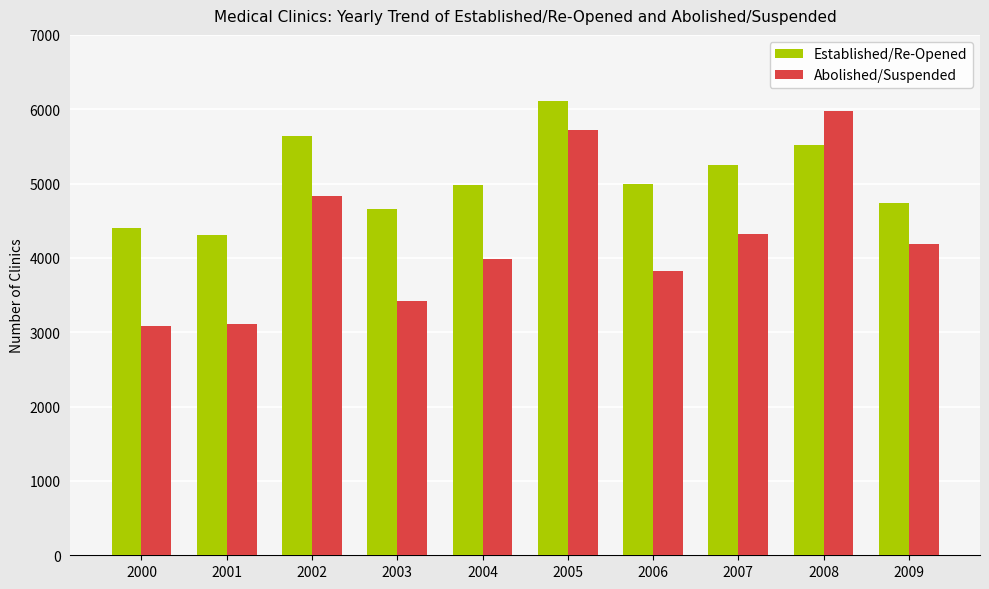

What value does the Established/Re-Opened series have at 2007, to the nearest 10?

5250